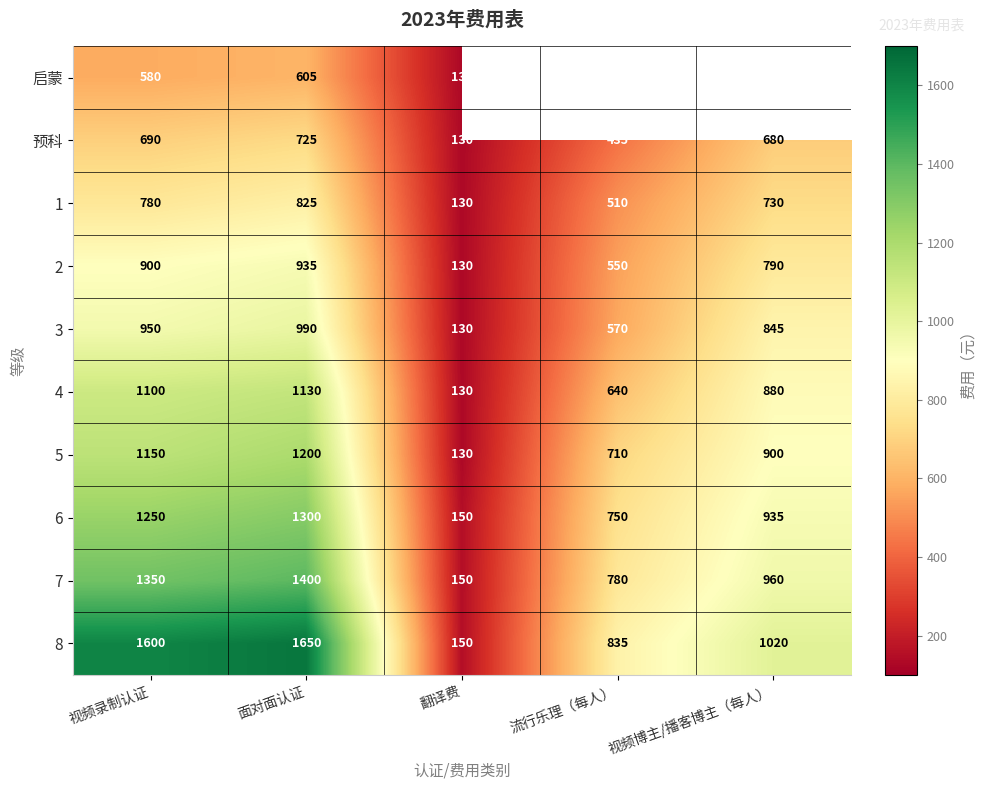

How many distinct data groups are displayed?

10